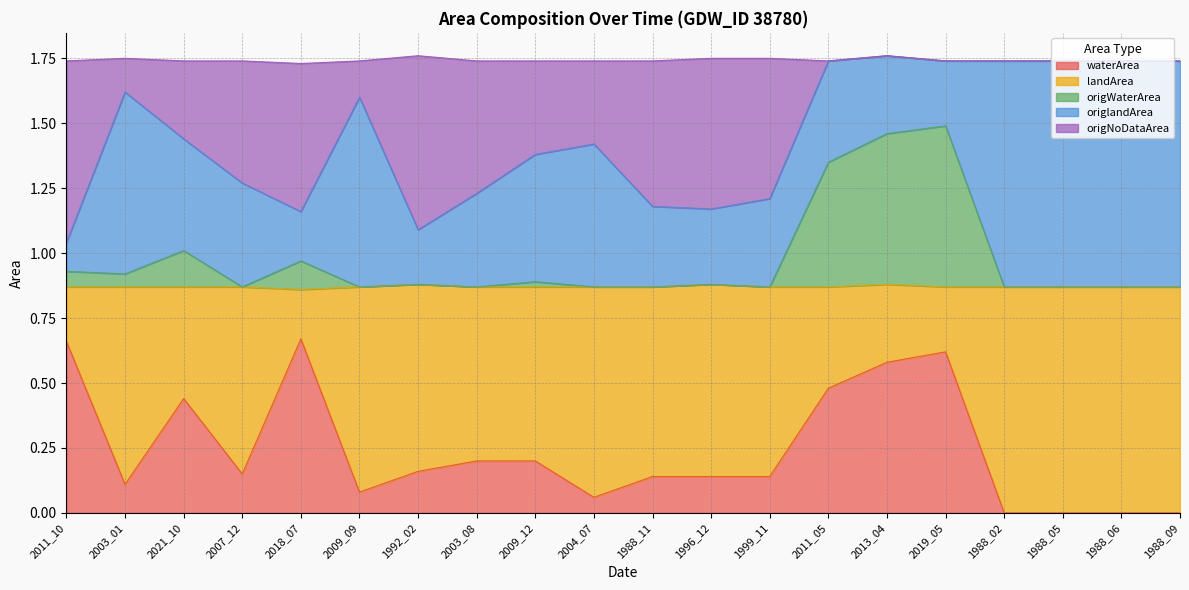

Is it true that waterArea equals 0.1 at 2013_04?

False